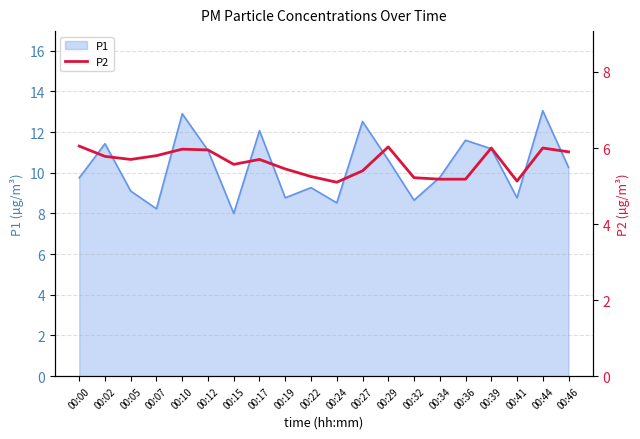

At which label does P1 first exceed 10?

00:02